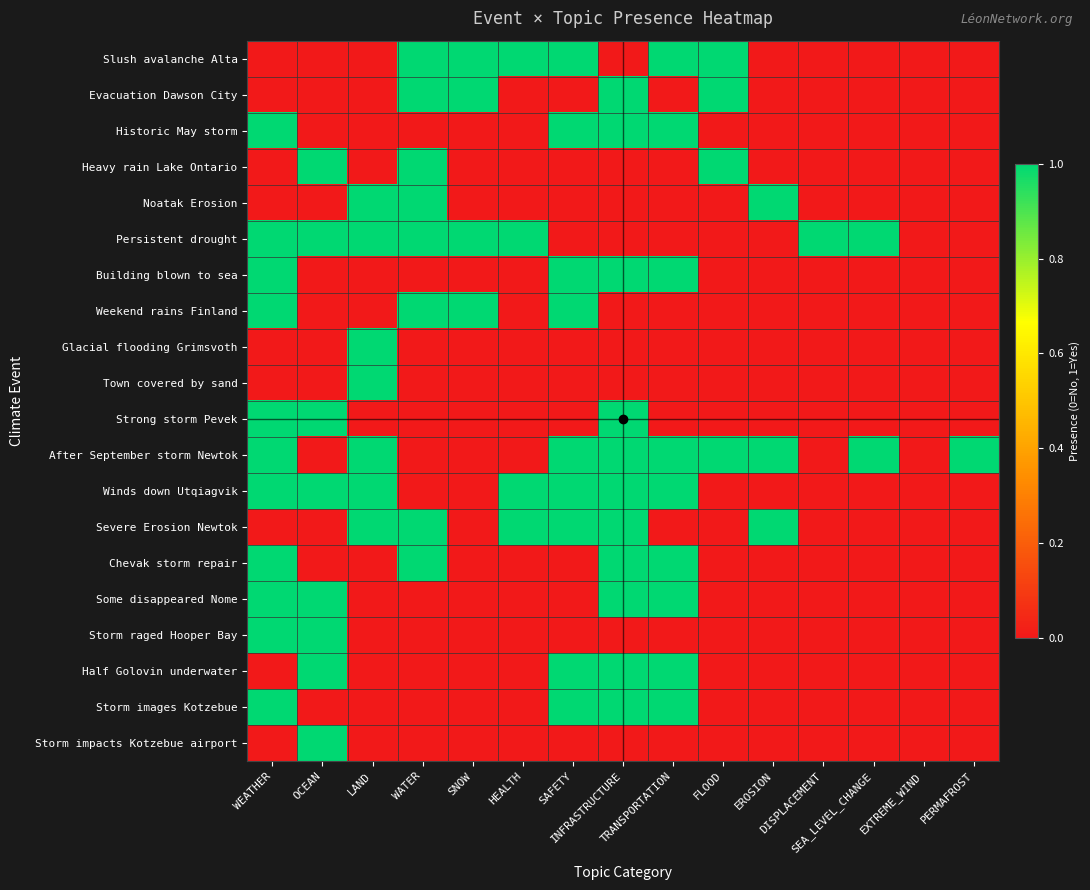

How many data points does each series have?

15